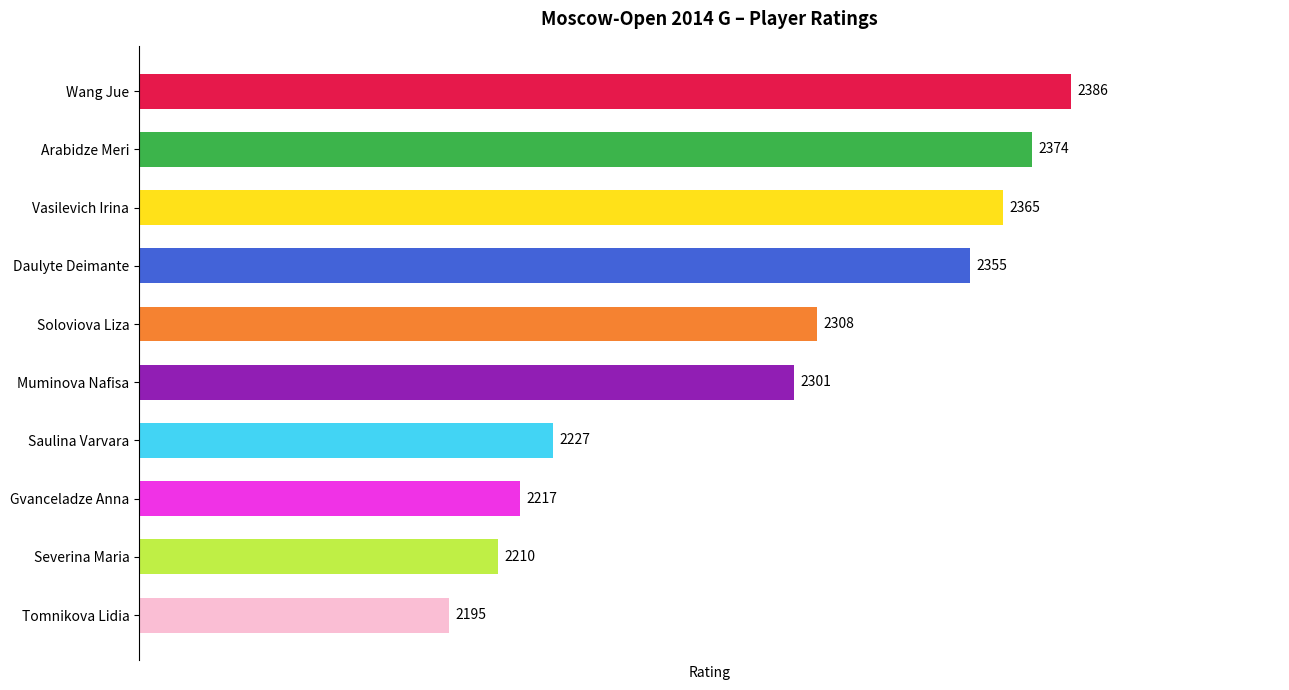

At which label is the value closest to 2290?

Muminova Nafisa